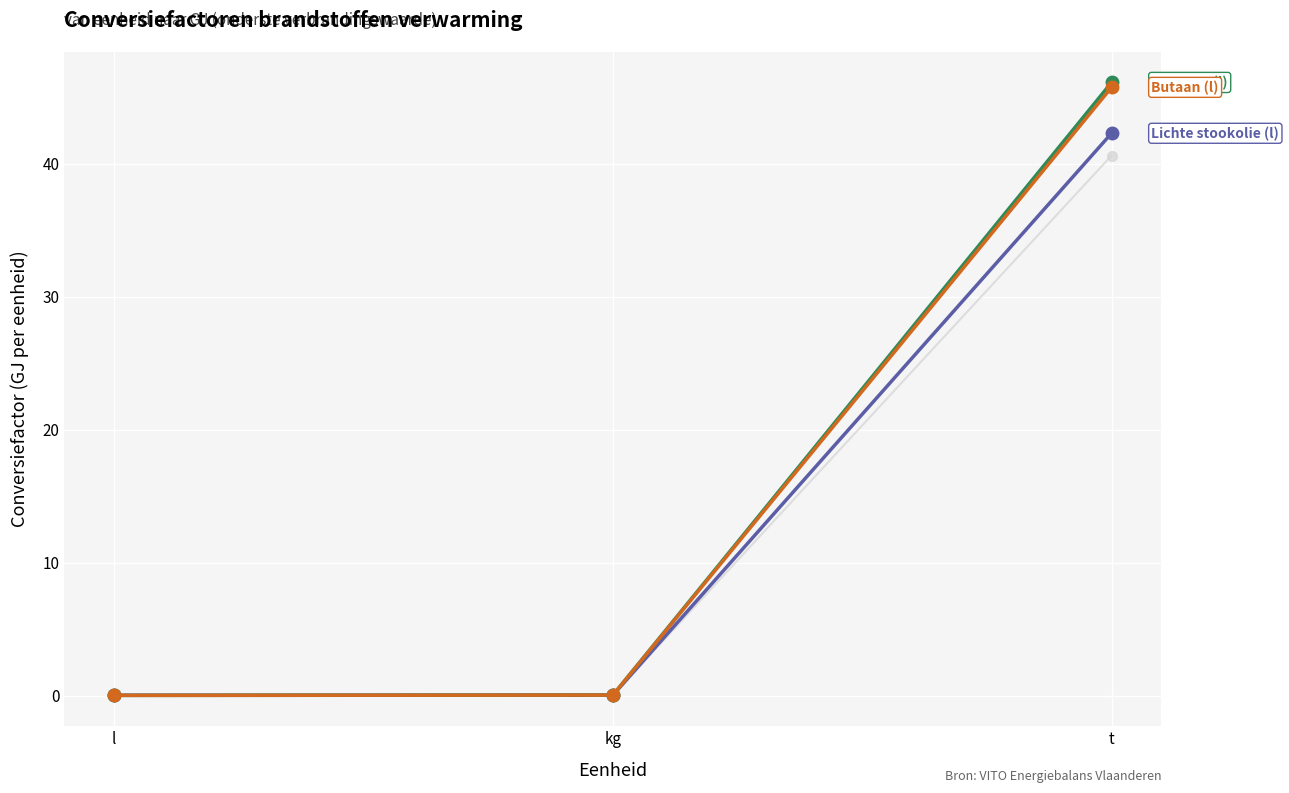

What is the difference between the highest and lowest values at t?

5.5